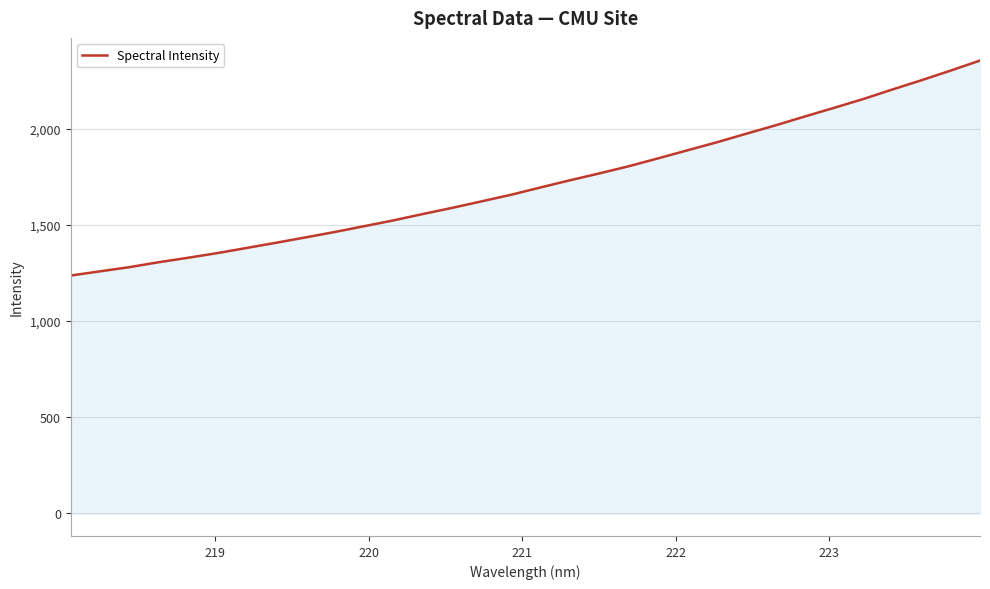

What is the difference between the maximum and minimum values?

1117.5